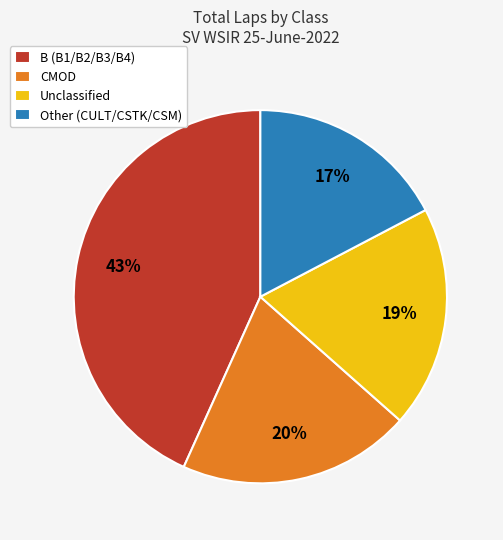

Which slice is the smallest?

Other (CULT/CSTK/CSM)